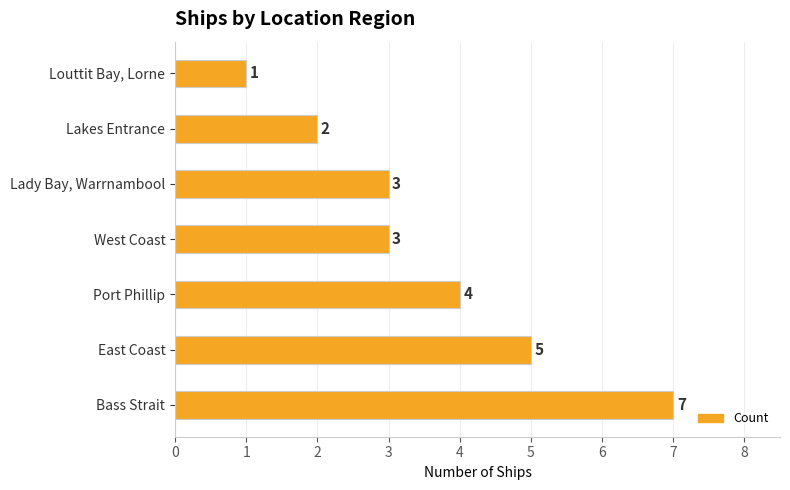

How many values are below 3?

2